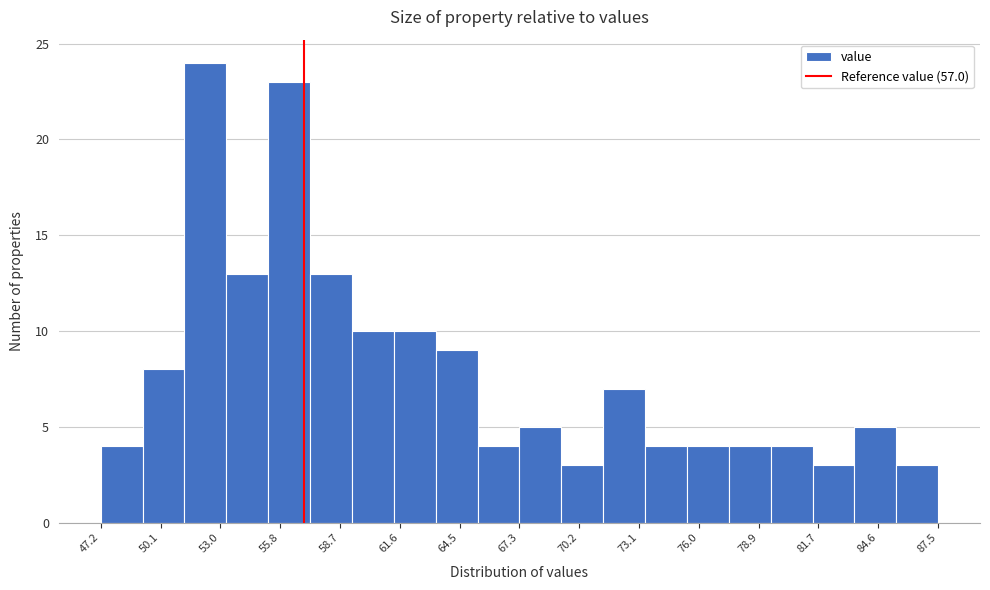

Which range on the x-axis has the tallest bar?

51.0 to 53.0